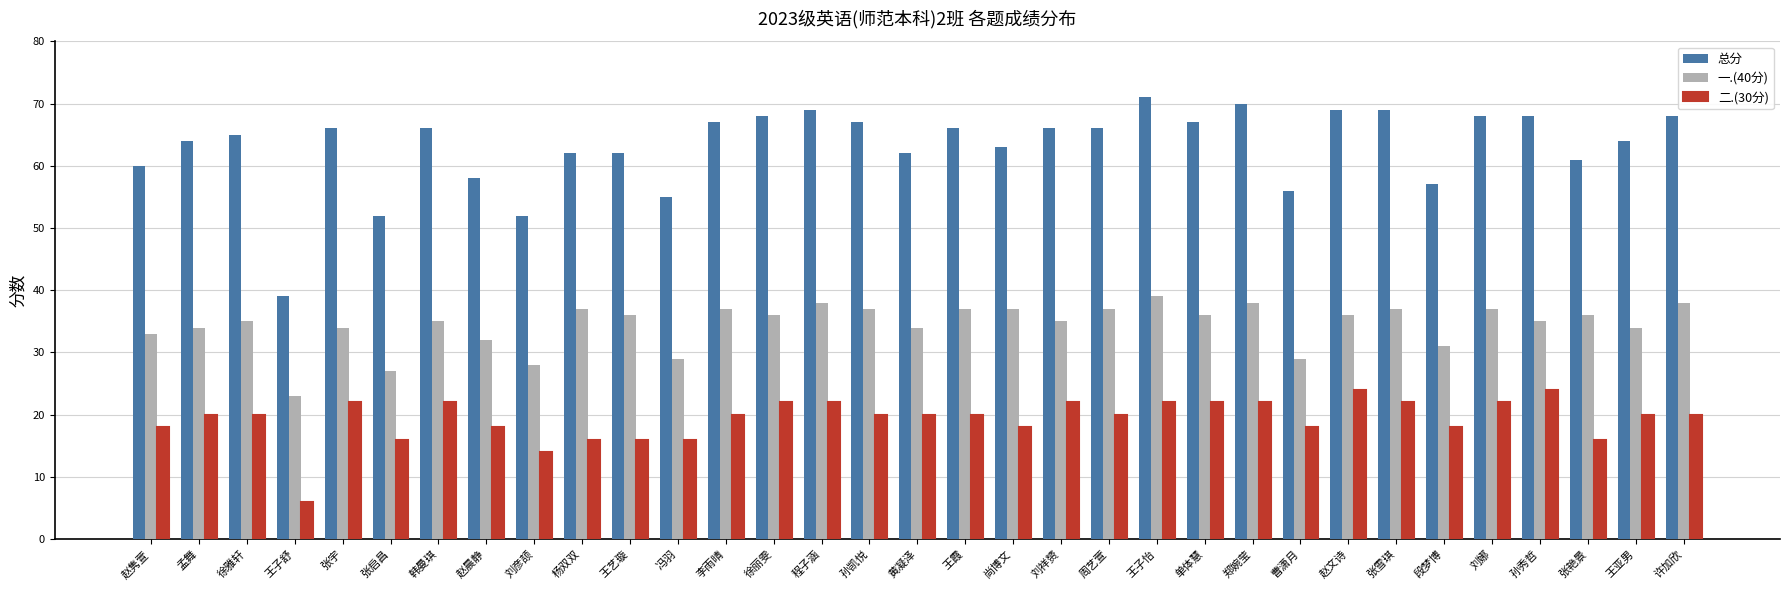

What is the spread (max minus min) of values at 韩曼琪?

44